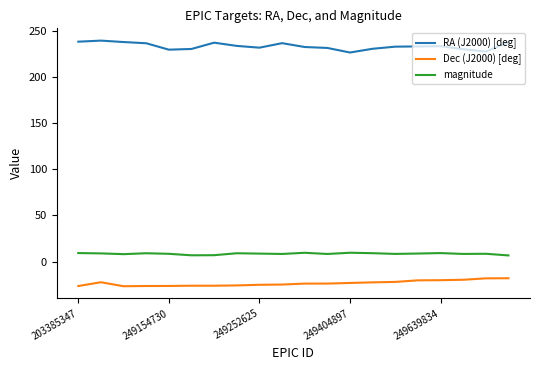

What is the difference between the maximum and minimum values in the RA (J2000) [deg] series?

12.9